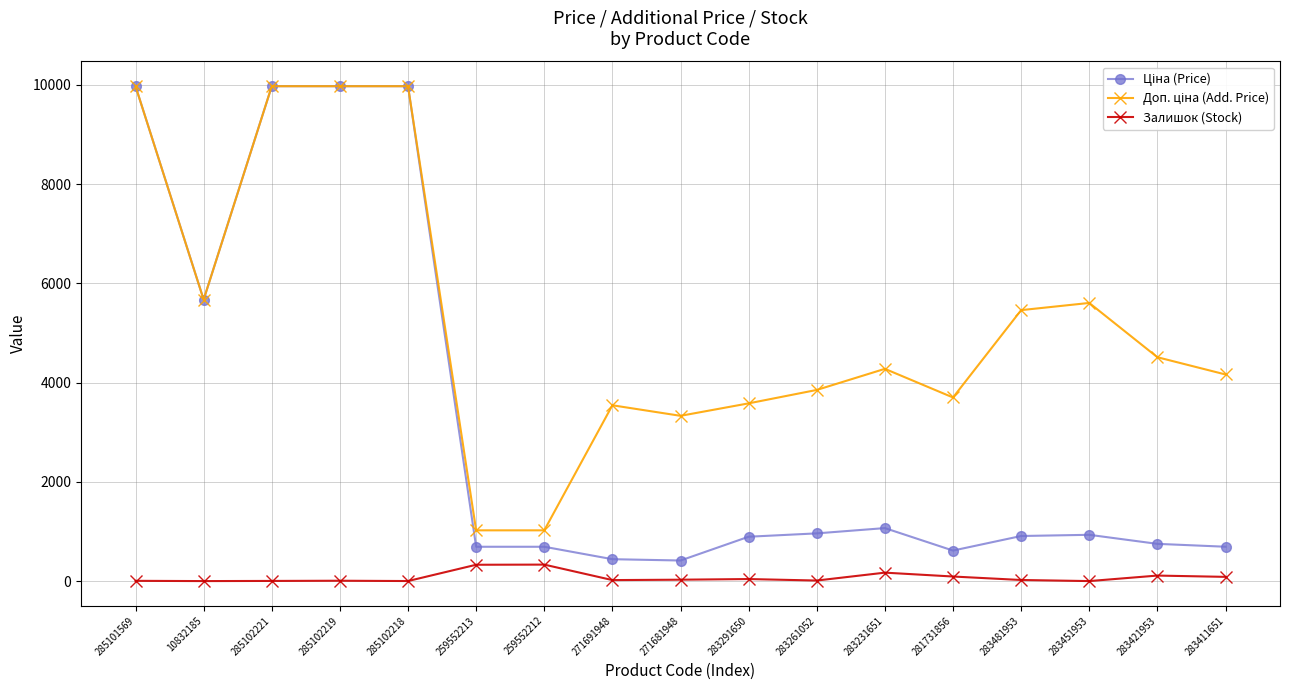

What is the greatest value displayed?

9975.0